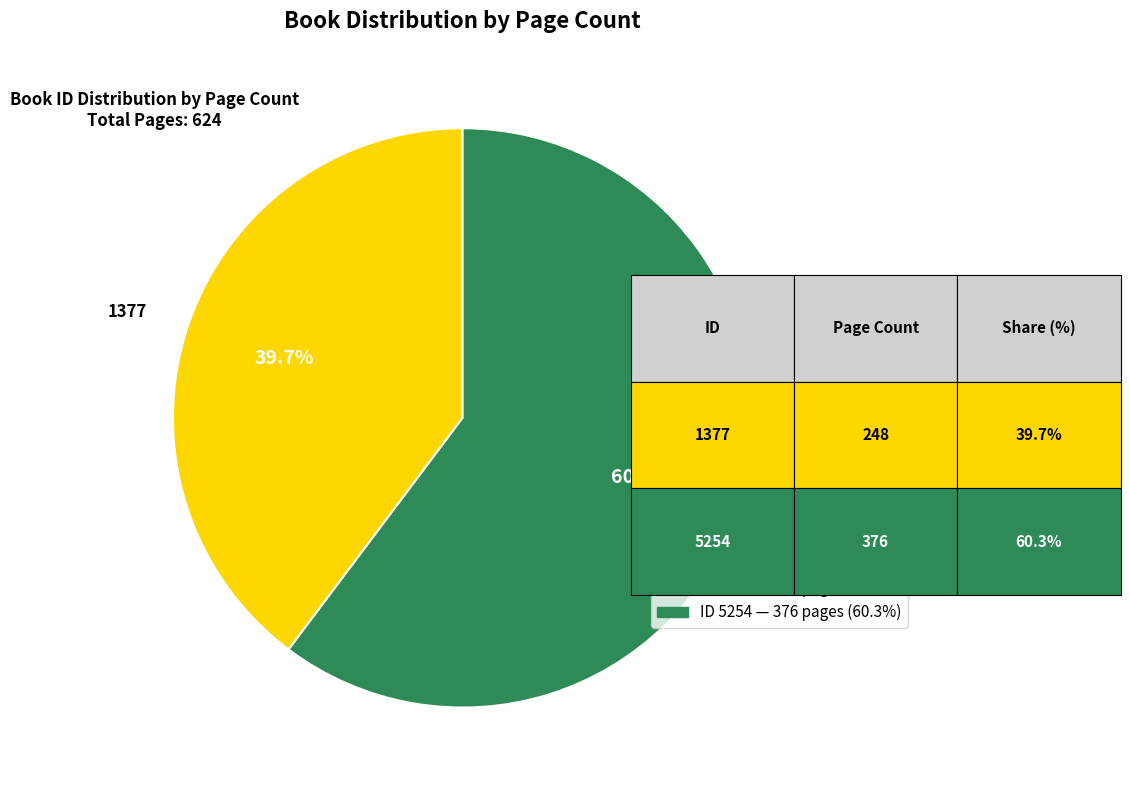

Does any single category account for the majority?

Yes